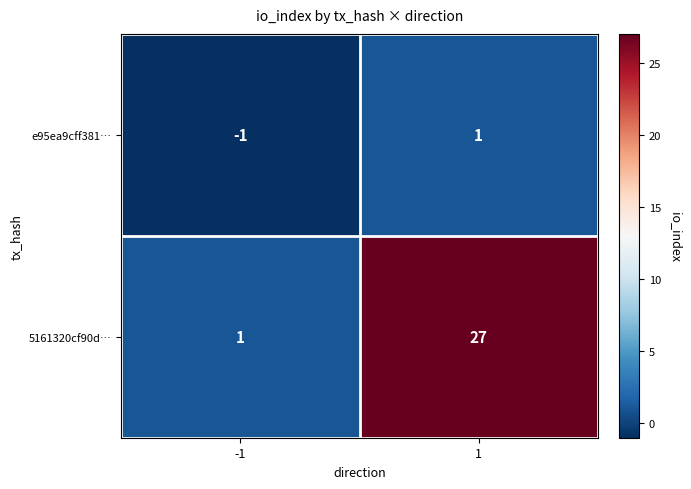

Rank the series by their maximum value, from lowest to highest.

e95ea9cff381…, 5161320cf90d…